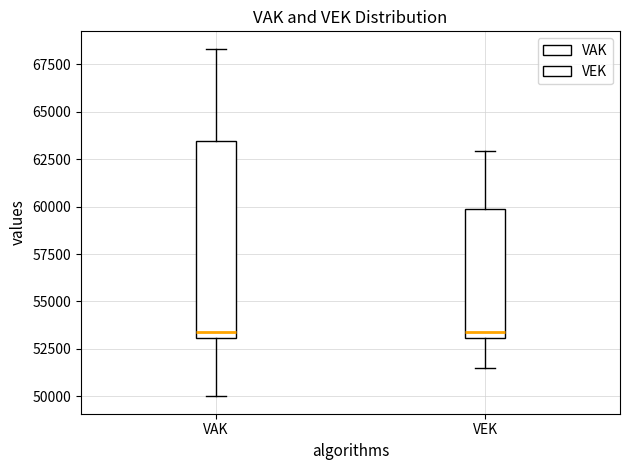

Where does the lower whisker of the box for VEK end on the y-axis? The values are not printed on the chart, so give them approximately, as read against the axis.

51500